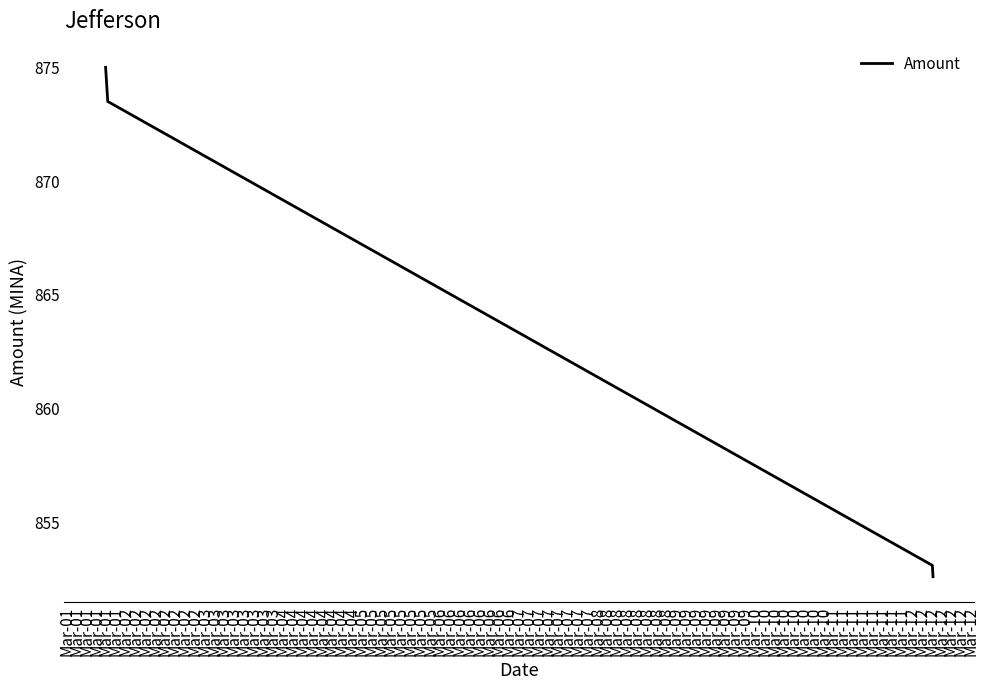

What is the average value?

863.6